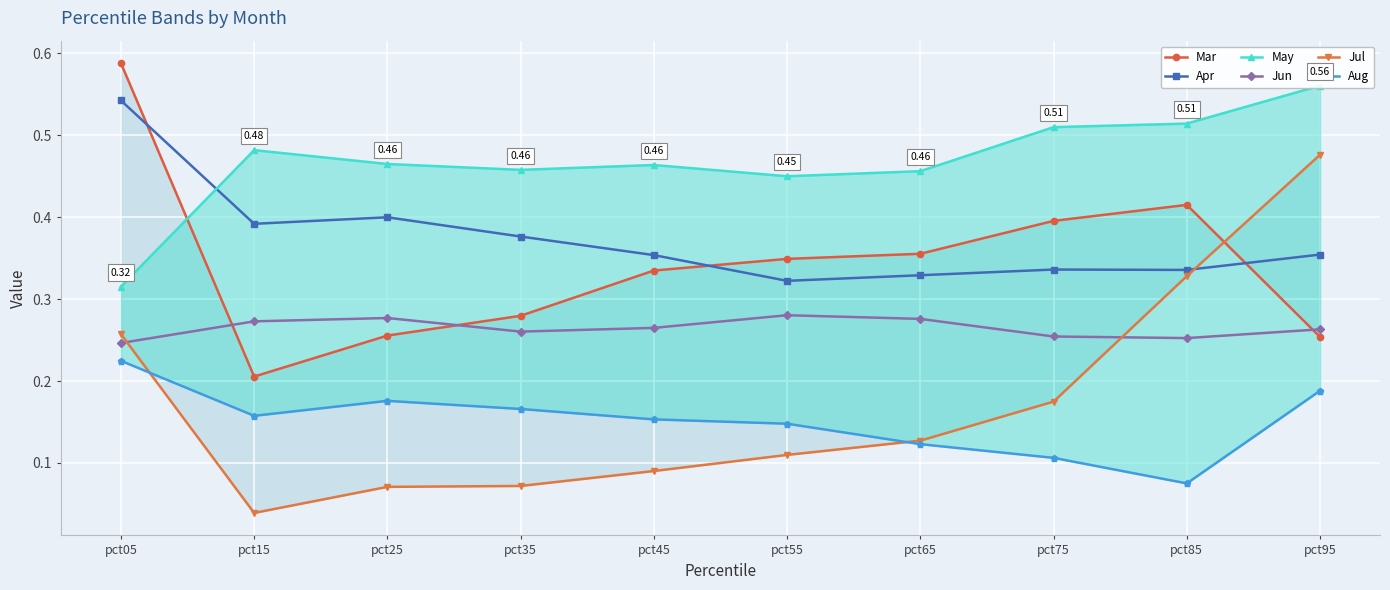

How many data points does each series have?

10